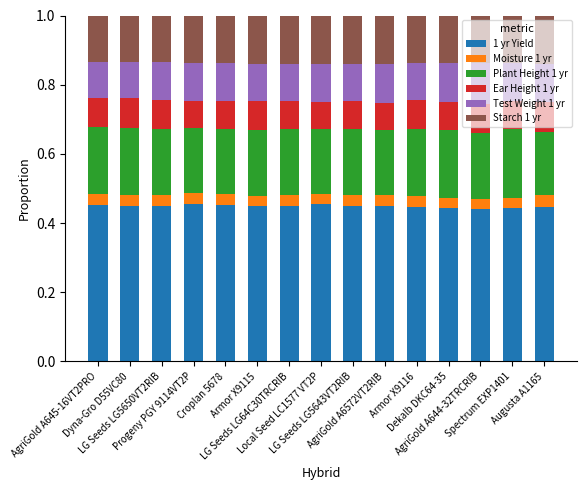

Between Armor X9115 and Augusta A1165, which series saw the biggest shift?

Plant Height 1 yr